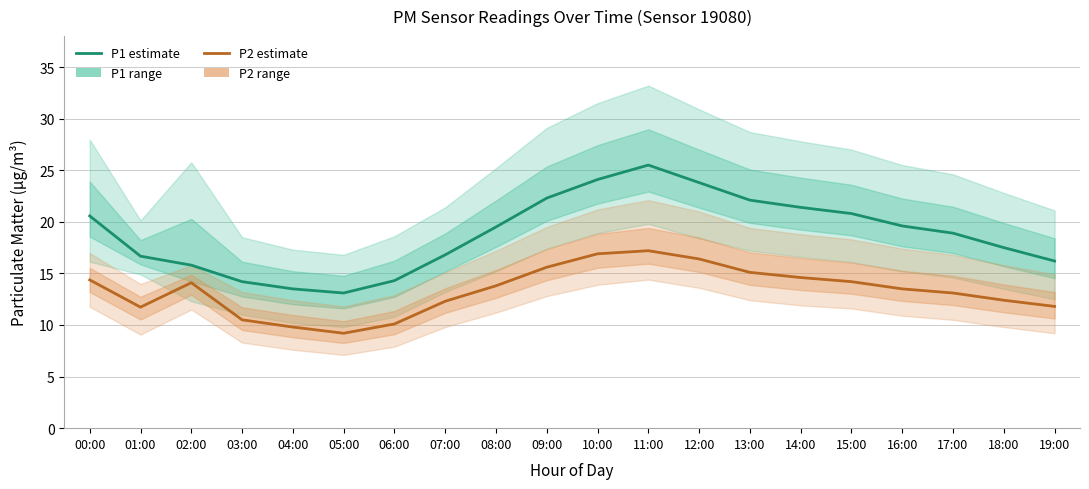

List the labels in order of P1 value, smallest first.

05:00, 04:00, 03:00, 06:00, 02:00, 19:00, 01:00, 07:00, 18:00, 17:00, 08:00, 16:00, 00:00, 15:00, 14:00, 13:00, 09:00, 12:00, 10:00, 11:00